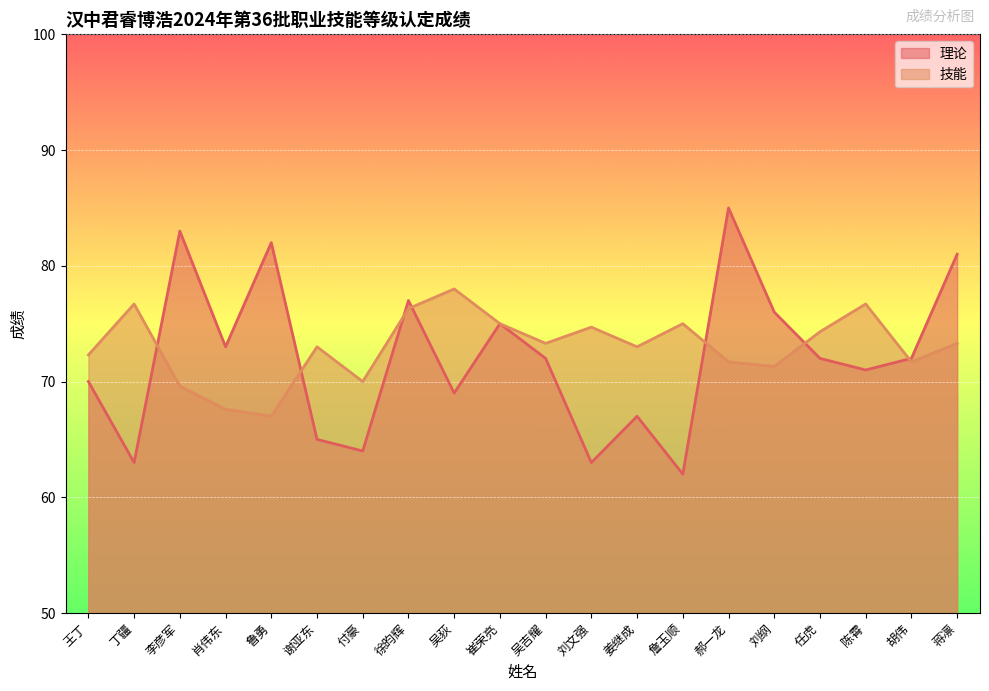

How many lines are shown in the chart?

2